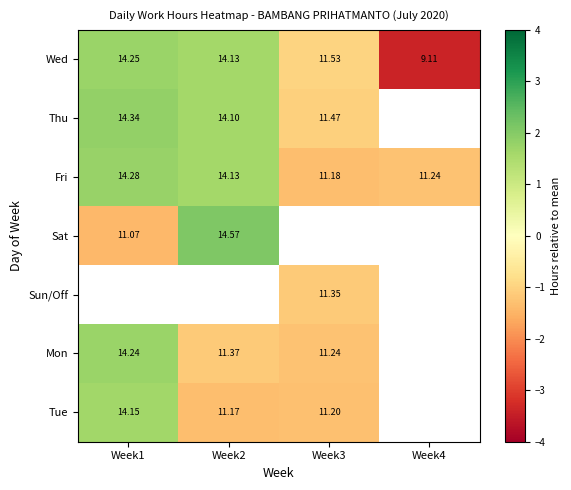

What is the greatest value displayed?

2.1